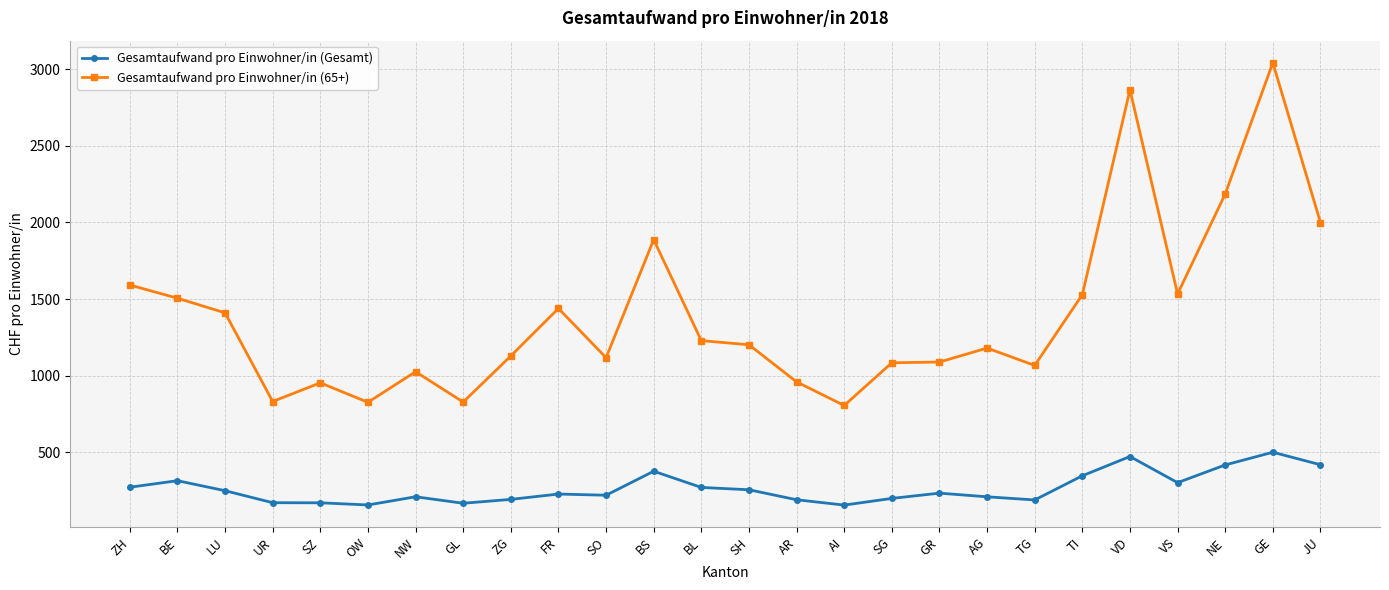

What is the average value of the Gesamtaufwand pro Einwohner/in (65+) series?

1396.4